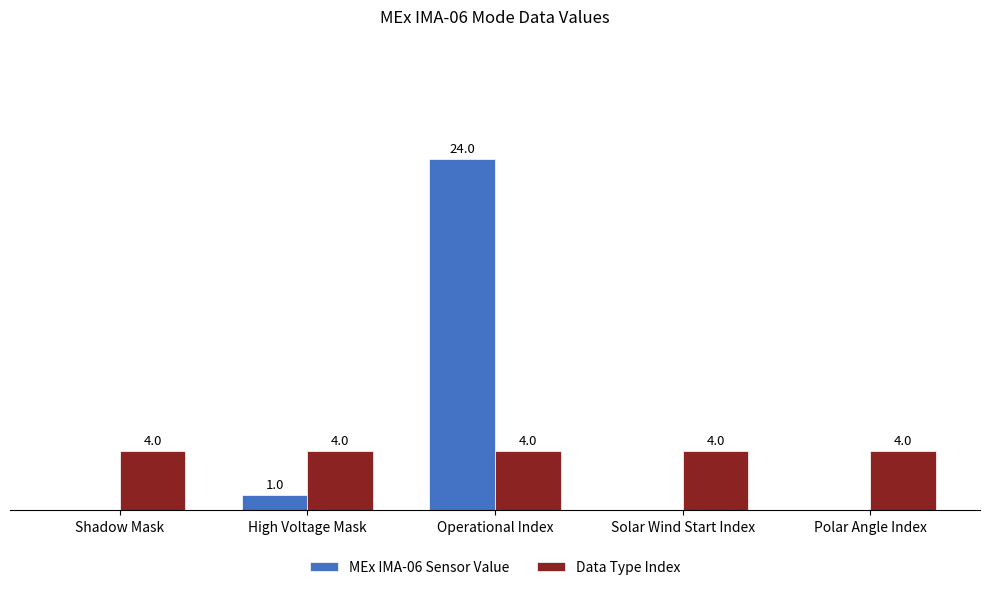

Between Operational Index and Polar Angle Index, which series saw the biggest shift?

MEx IMA-06 Sensor Value